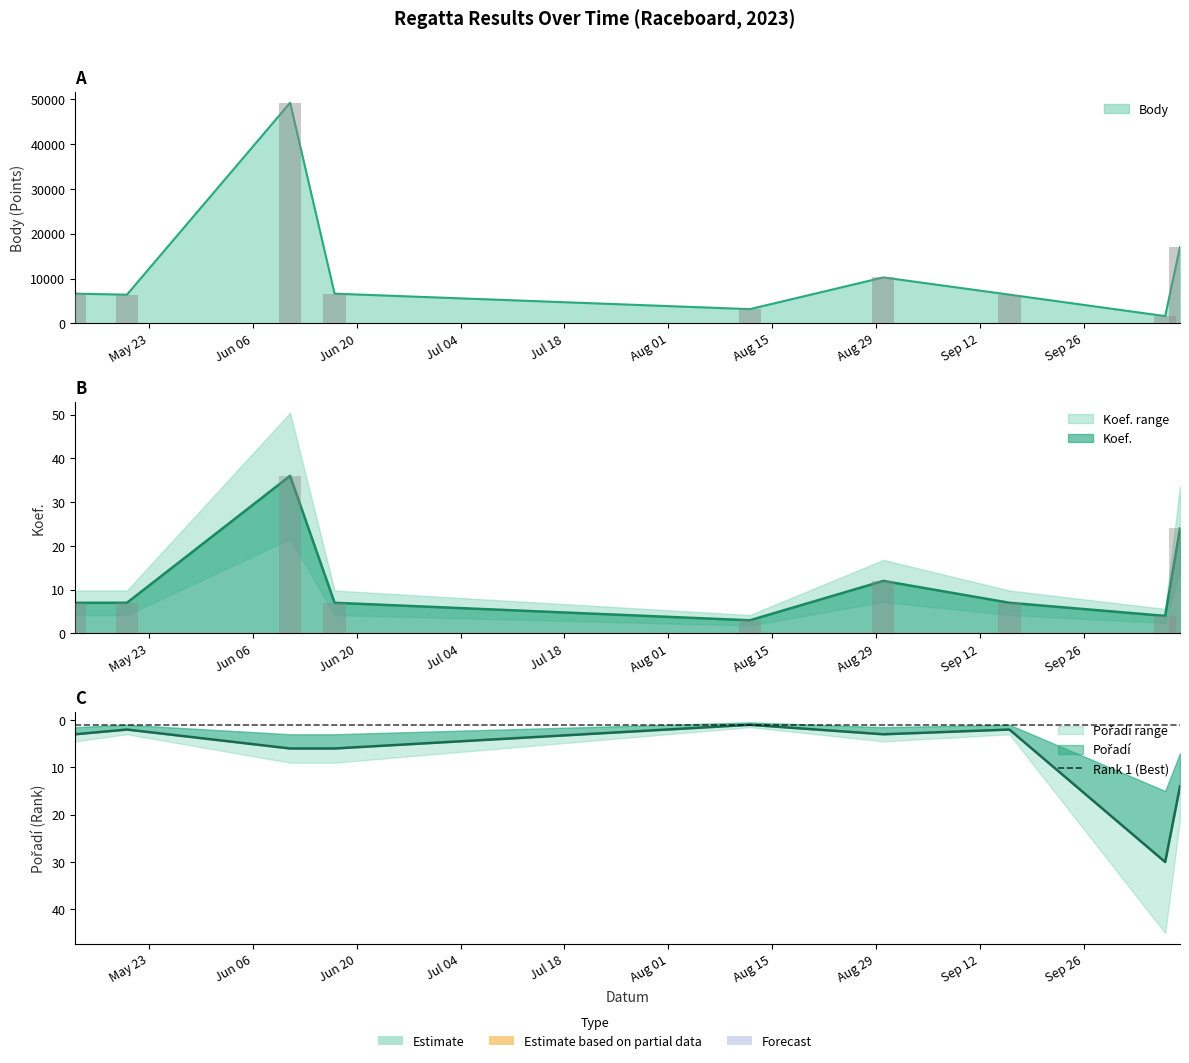

Reading right to left, transcribe all the data shown in this chart.

Body: 2023-10-09=17058	2023-10-07=1608	2023-09-16=6397	2023-08-30=10252	2023-08-12=3166	2023-06-17=6623	2023-06-11=49254	2023-05-20=6397	2023-05-13=6623
Koef.: 2023-10-09=24	2023-10-07=4	2023-09-16=7	2023-08-30=12	2023-08-12=3	2023-06-17=7	2023-06-11=36	2023-05-20=7	2023-05-13=7
Pořadí: 2023-10-09=14	2023-10-07=30	2023-09-16=2	2023-08-30=3	2023-08-12=1	2023-06-17=6	2023-06-11=6	2023-05-20=2	2023-05-13=3